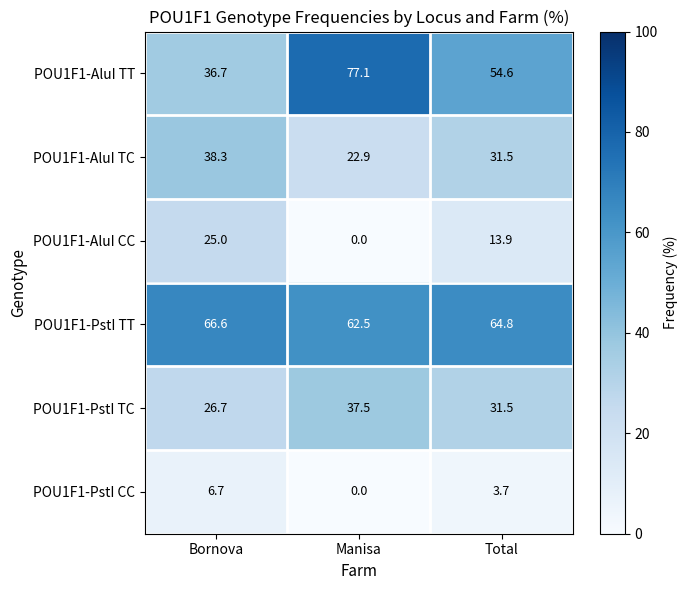

How many distinct data groups are displayed?

6